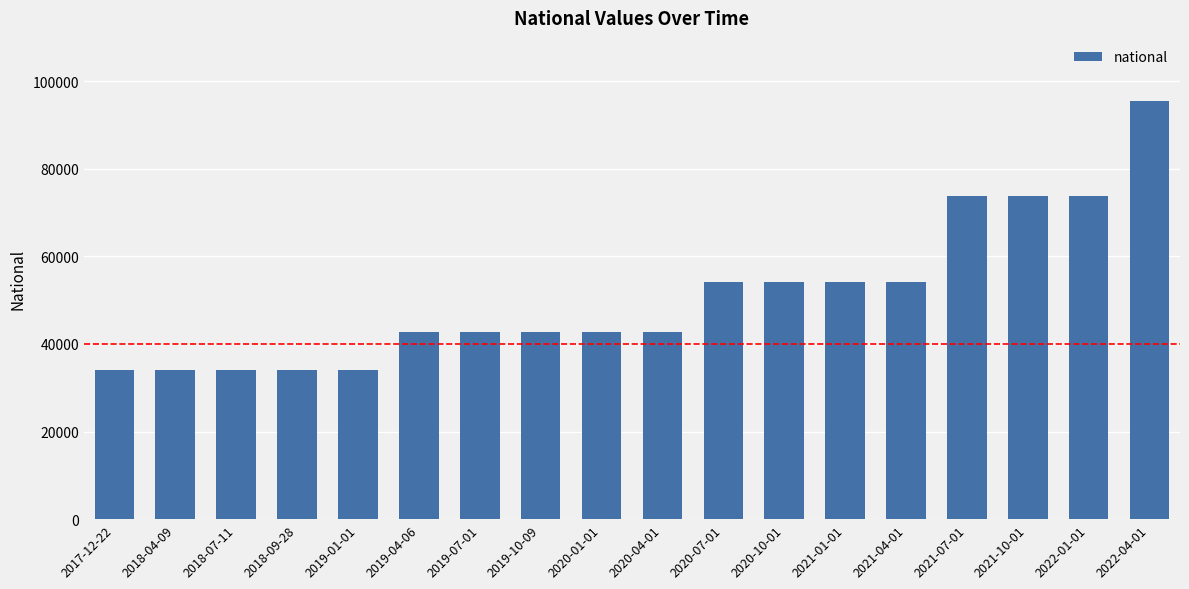

True or false: the data shows 13613 at 2021-01-01.

False